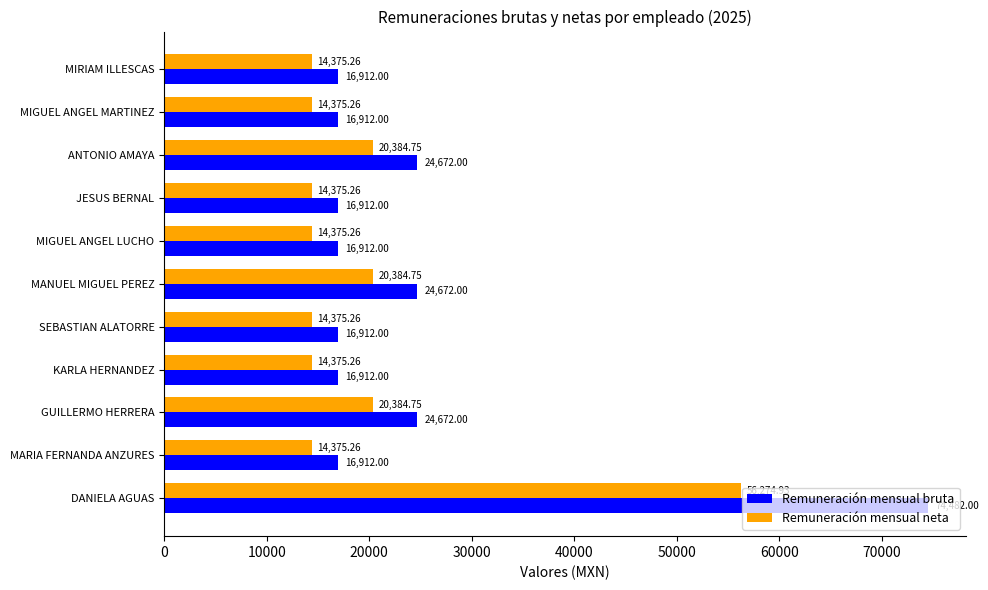

How many categories are shown in the chart?

11